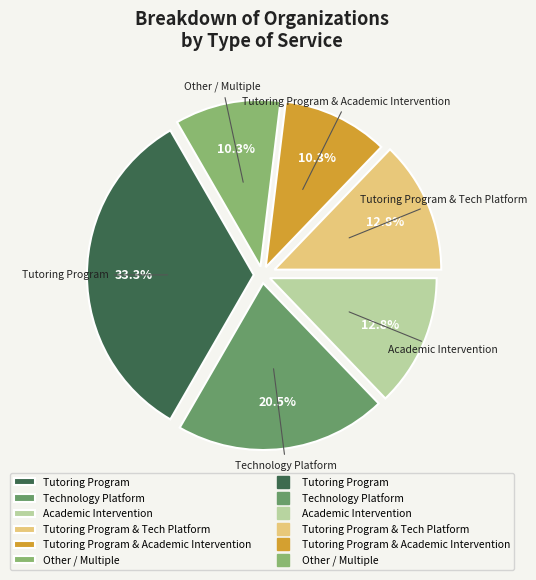

Is there any slice that represents more than half of the pie?

No